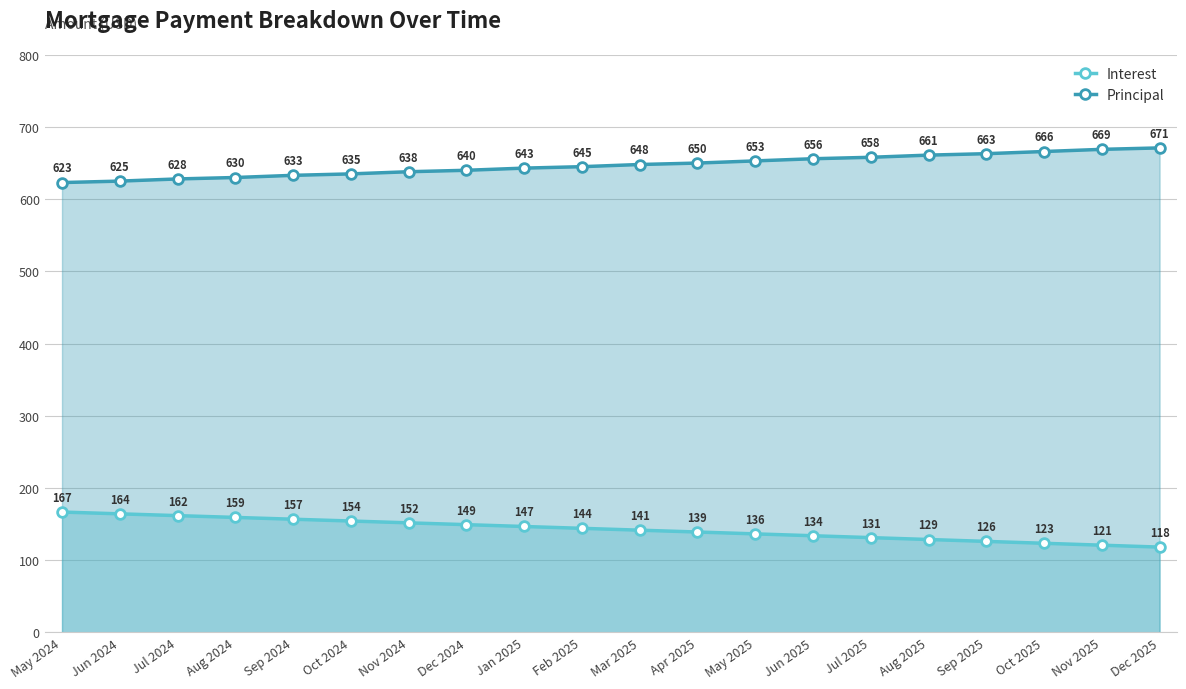

What are all the series names shown in the legend?

Interest, Principal